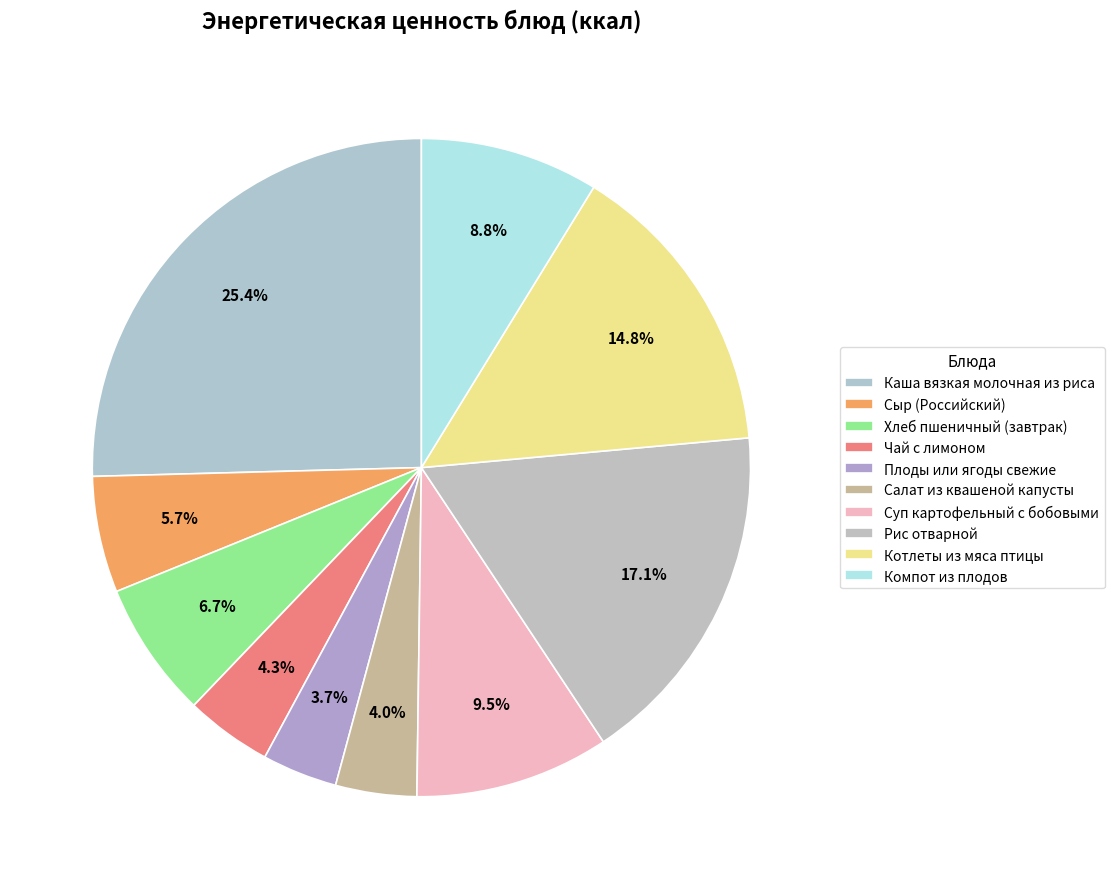

How many segments does this pie chart have?

10